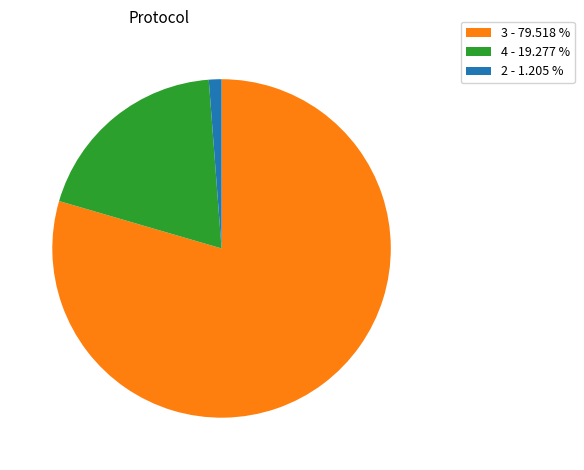

Is the sum of 3 - 79.518 % and 4 - 19.277 % greater than half?

Yes